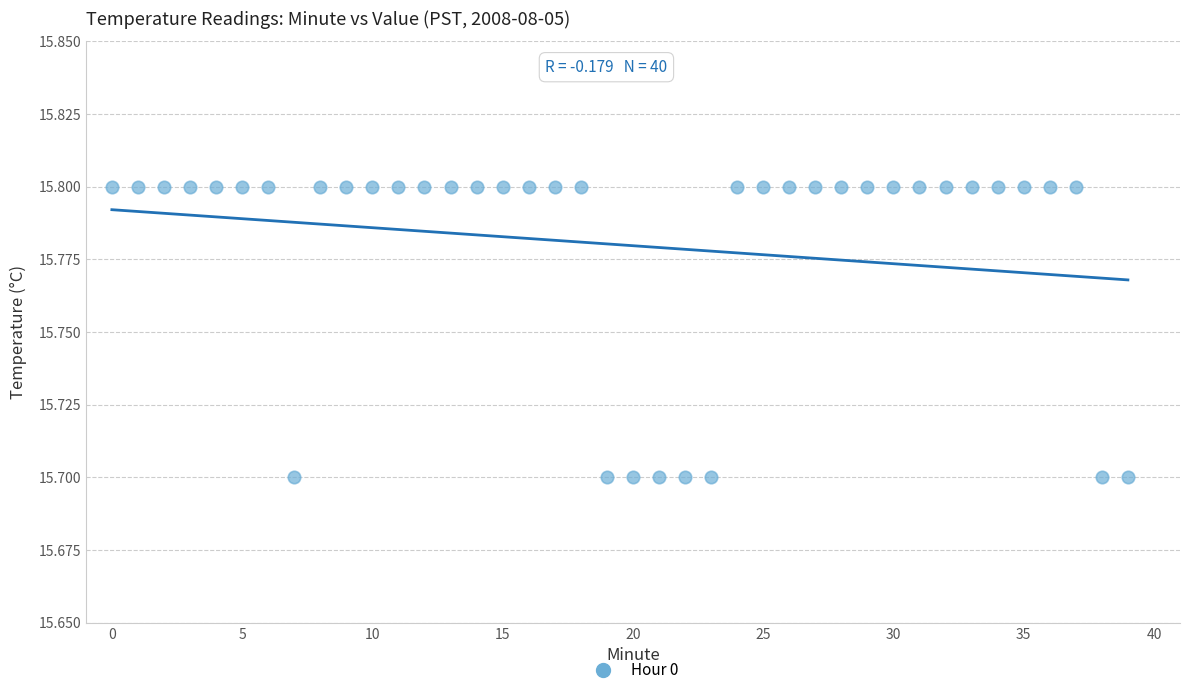

Count the number of points in this scatter plot.

40